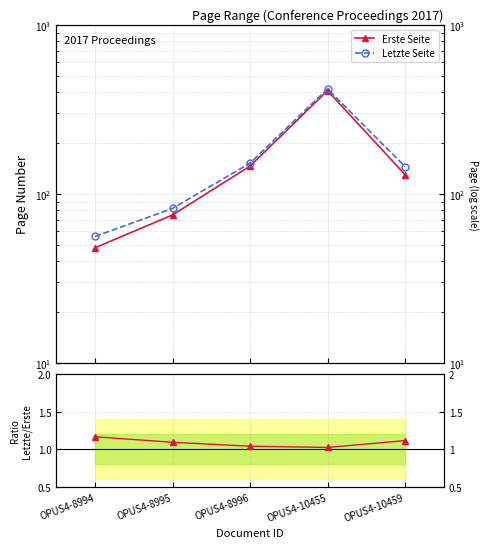

True or false: Letzte Seite has more than 0 interior local peaks.

True